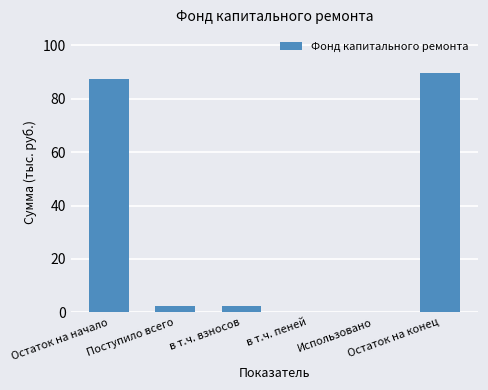

Where does the data first go above 2?

Остаток на начало